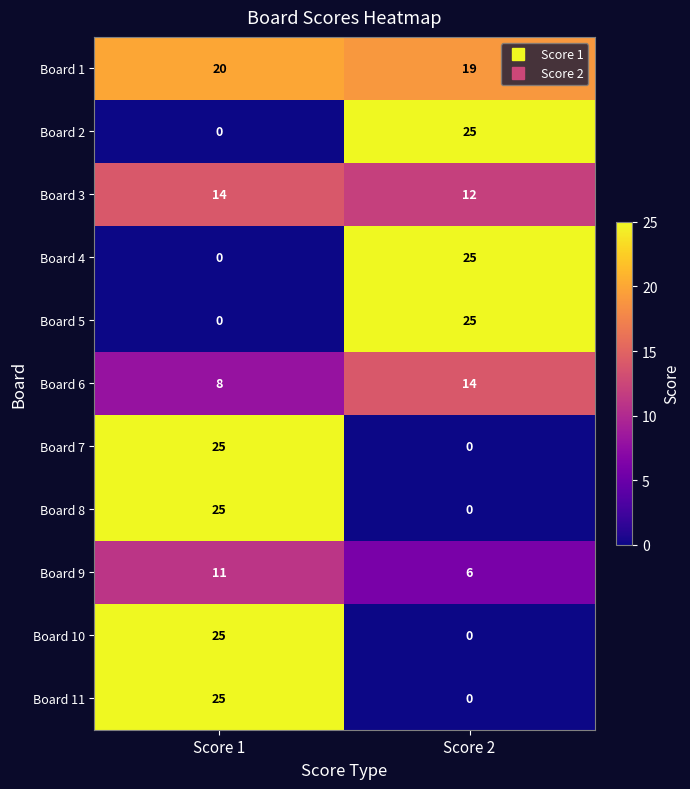

What is the spread (max minus min) of values at Score 2?

25